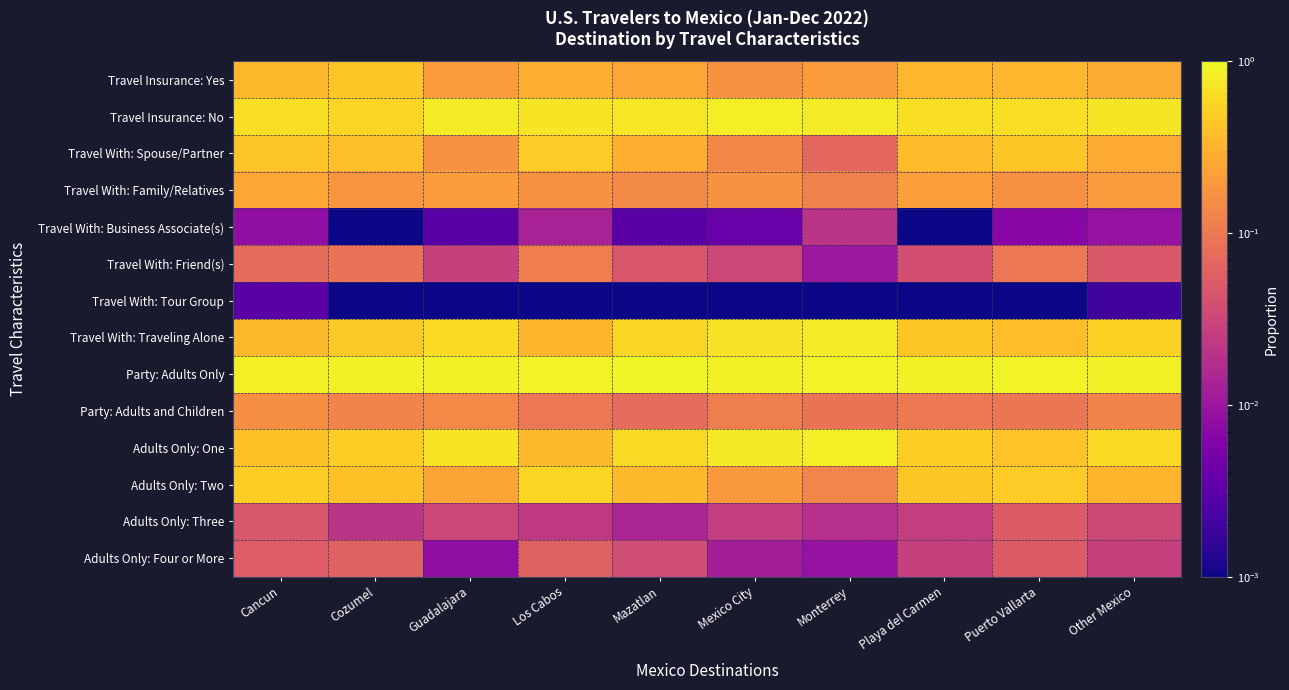

Count the number of data series in this chart.

14